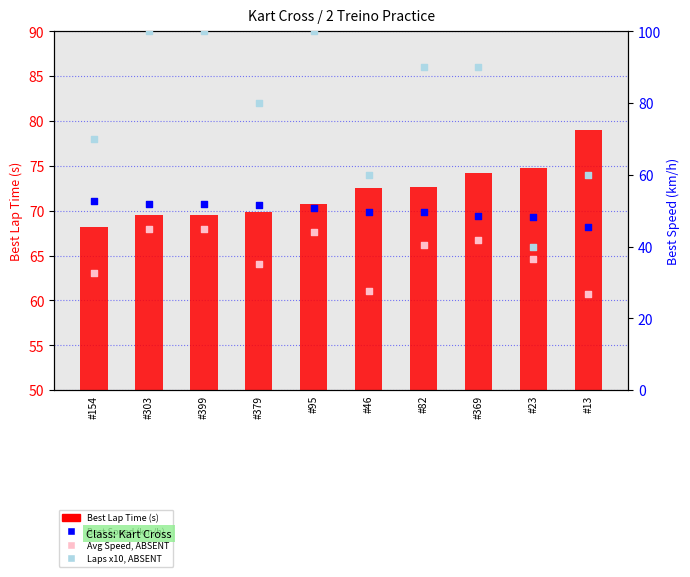

Which series reaches the maximum Y coordinate?

rank, Detection Call = ABSENT